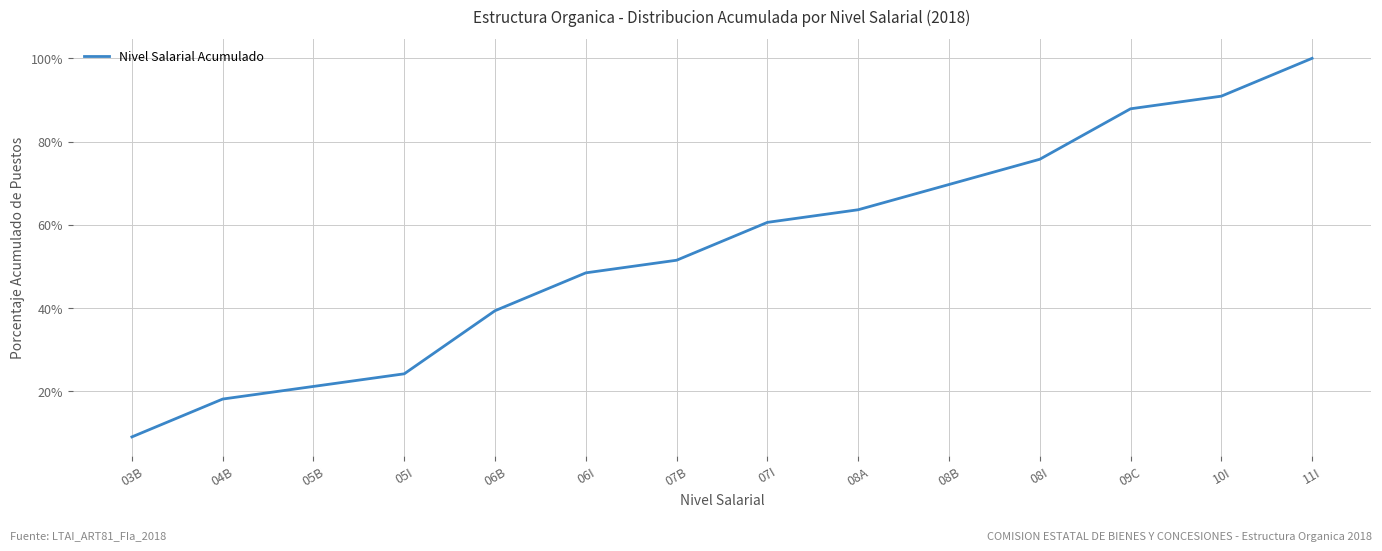

What is the difference between the values at 04B and 06B?

21.2